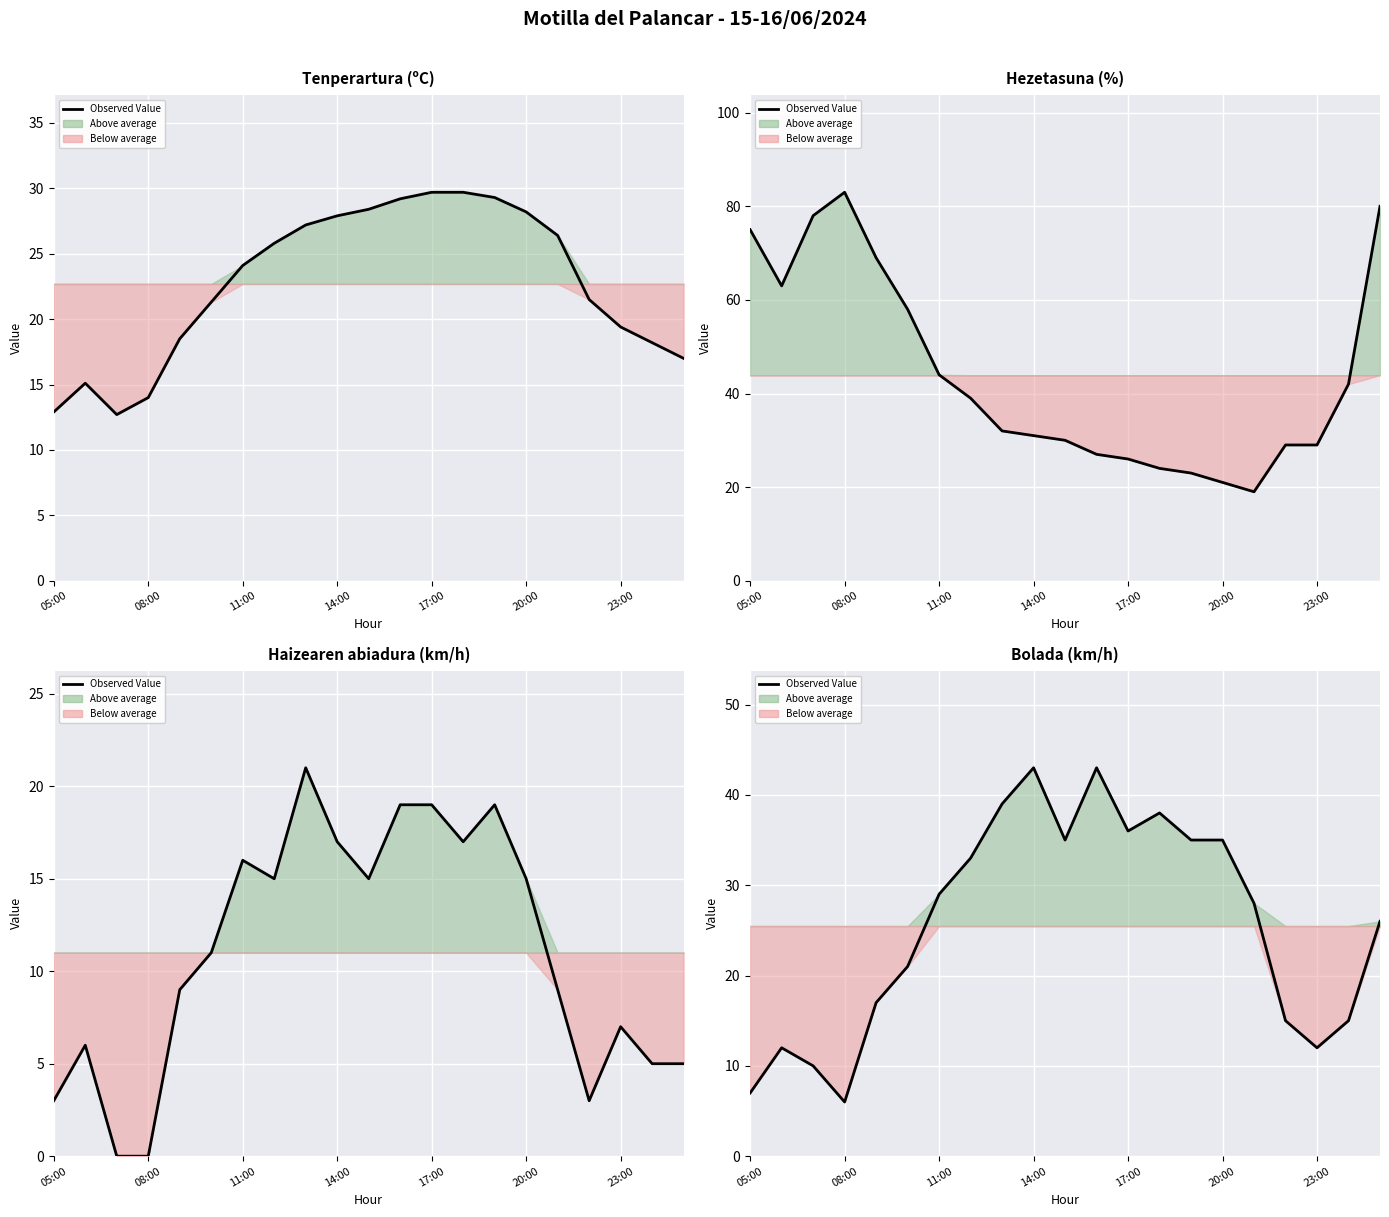

How many points are lower than both their immediate neighbors (excluding endpoints)?

4